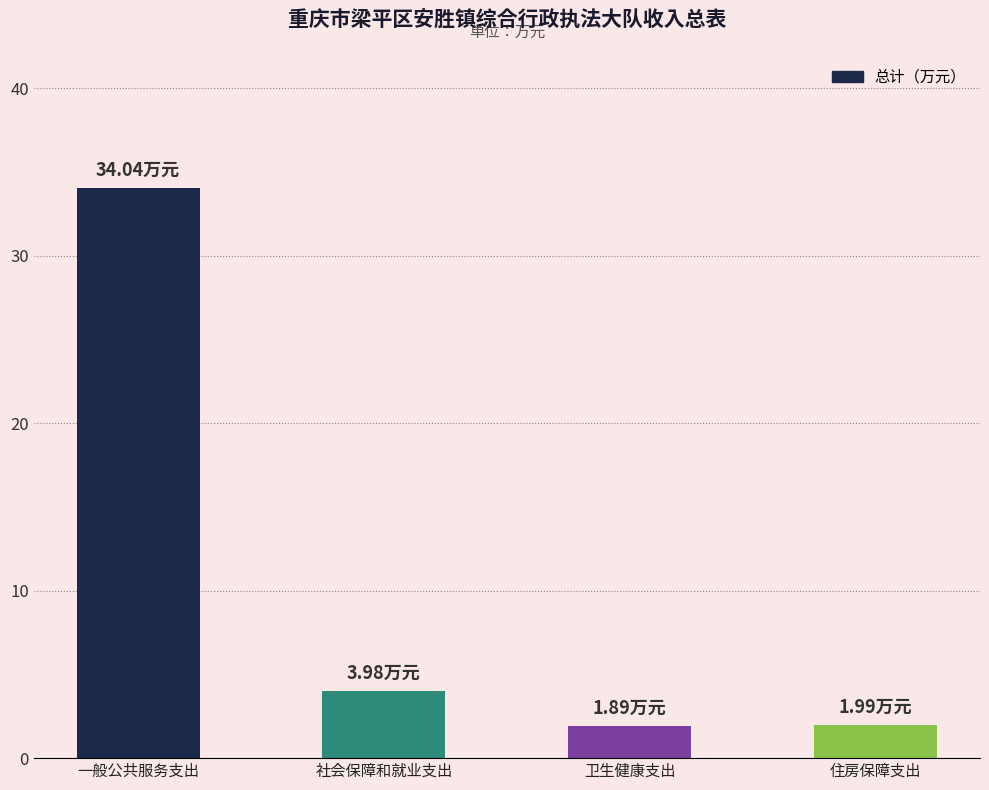

At which category does the chart reach its peak across all series?

一般公共服务支出